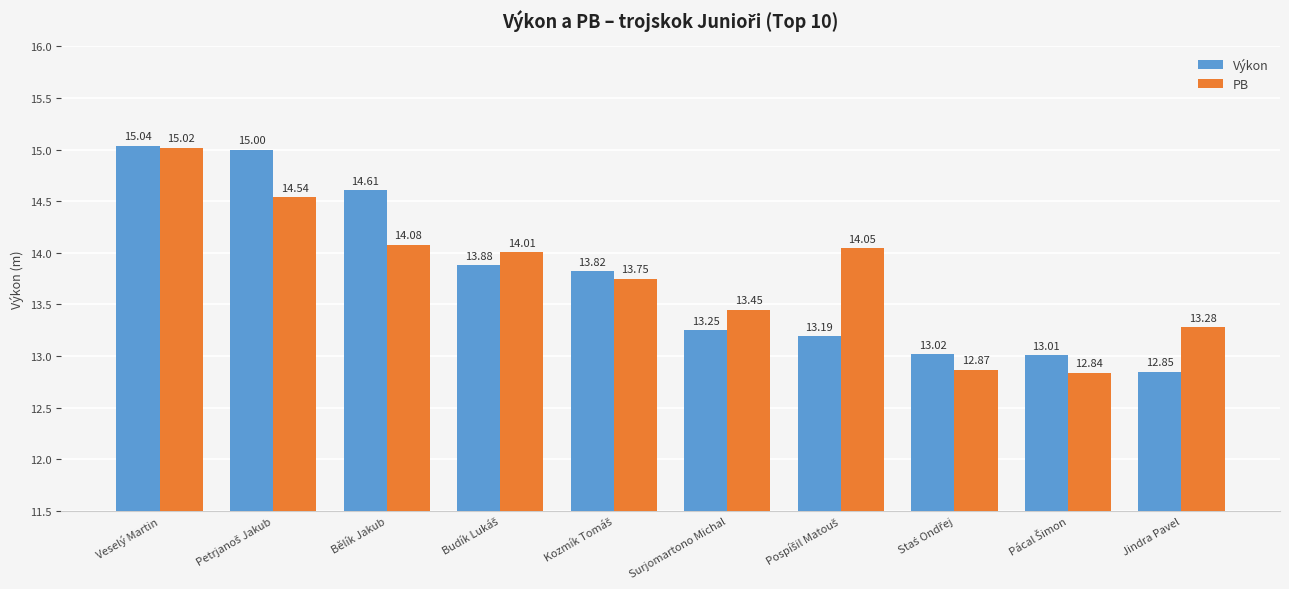

Where does the Výkon series first go above 13?

Veselý Martin